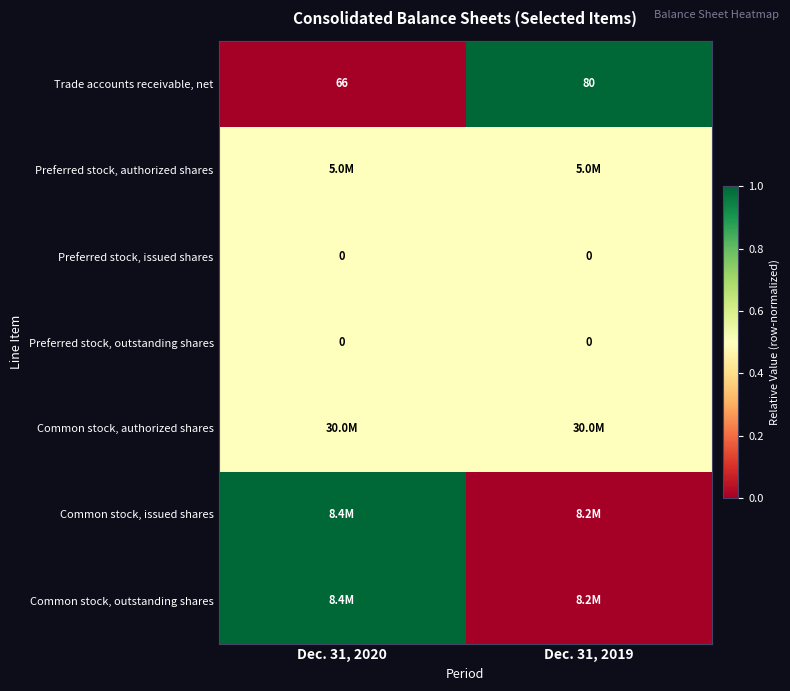

What is the average value of the Trade accounts receivable, net series?

73.0